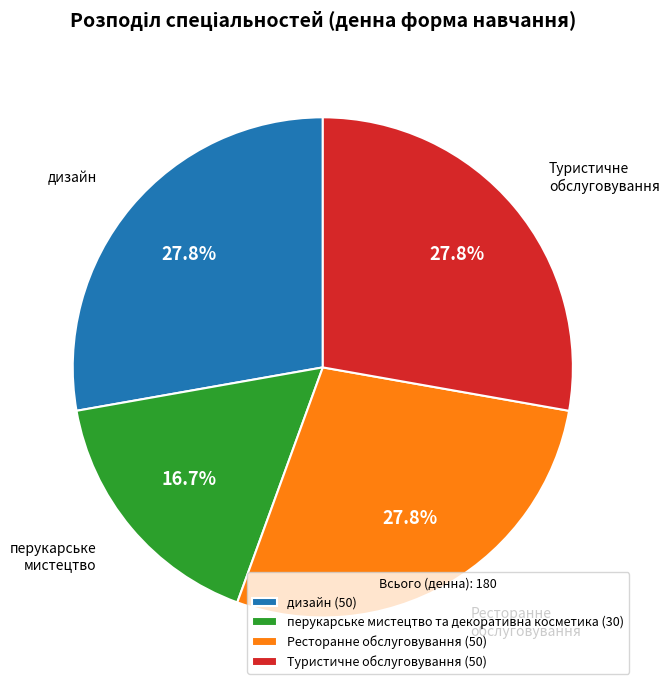

Does any single category account for the majority?

No